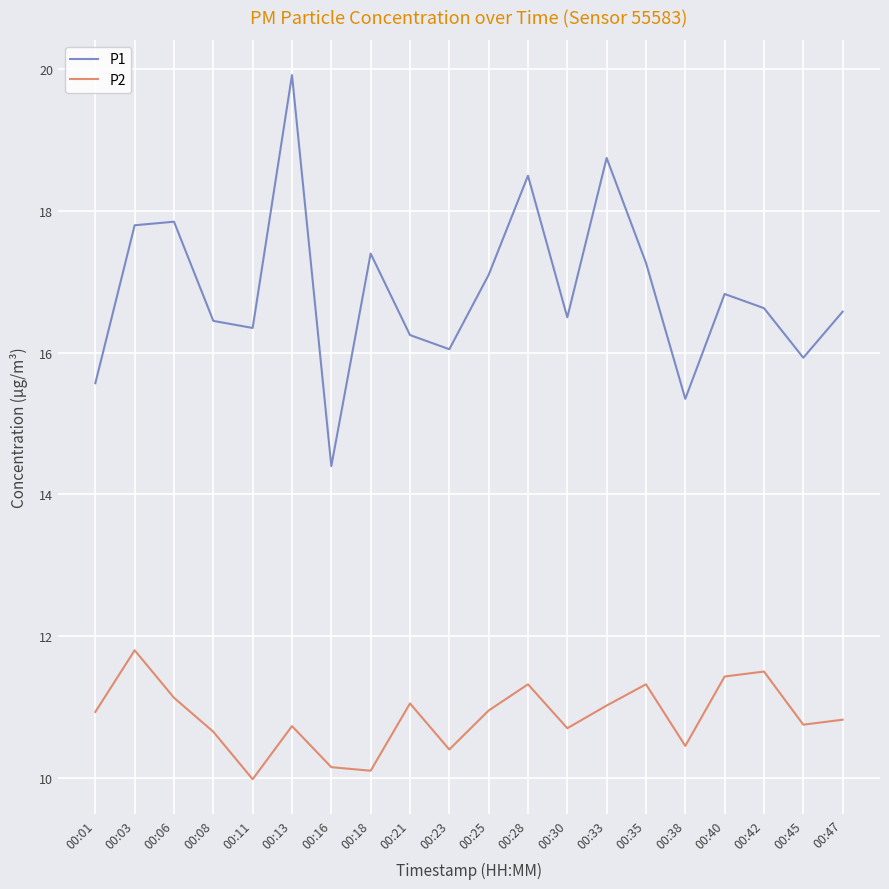

True or false: P2 and P1 intersect in this chart.

False